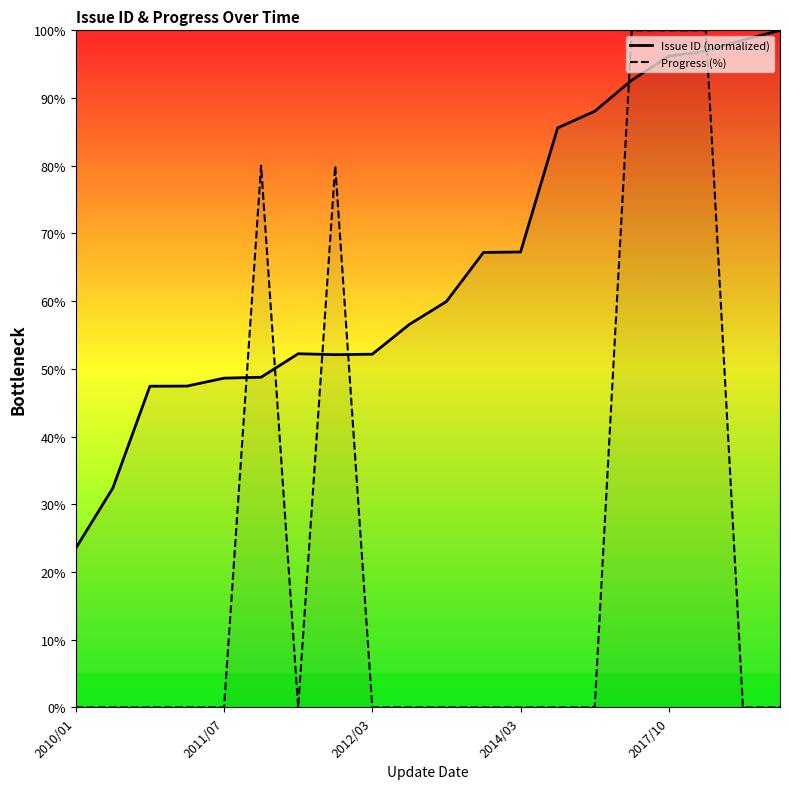

What is the spread (max minus min) of values at 2012/03?

52.2